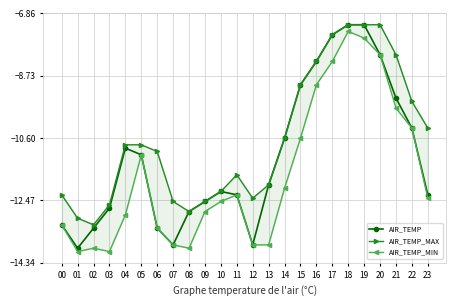

What is the approximate value of AIR_TEMP_MIN at 09?

-12.8